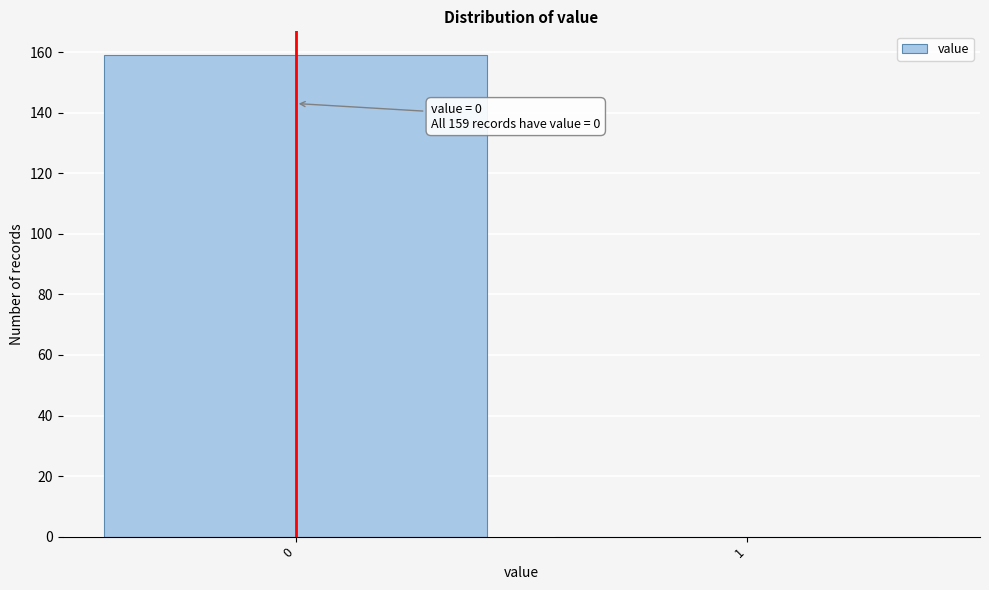

Reading left to right, extract all data points from this chart.

0=159	1=0